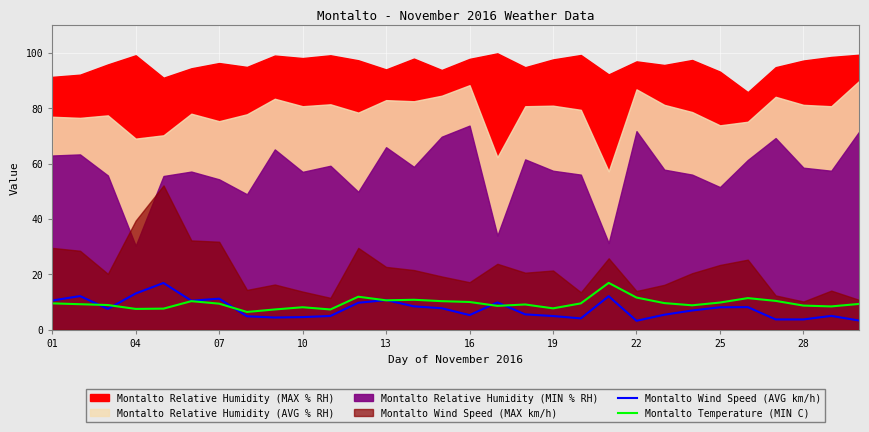

What is the difference between the Montalto Wind Speed (AVG km/h) values at 23 and 28?

2.4